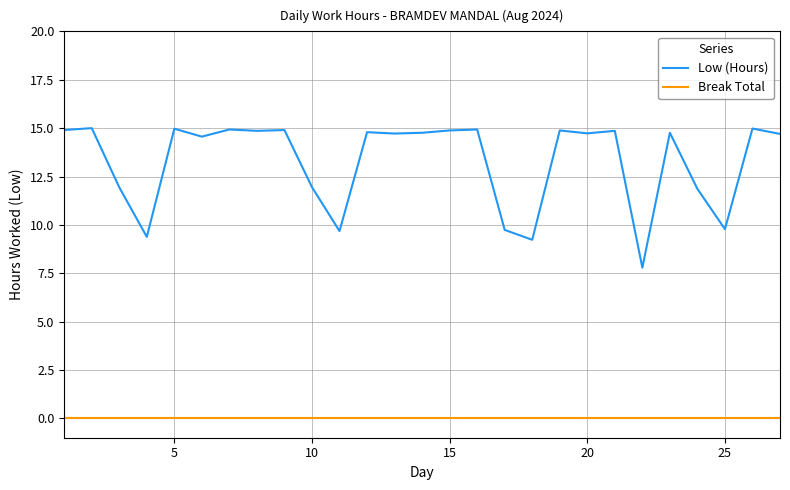

True or false: Low (Hours) and Break Total cross at least once.

False